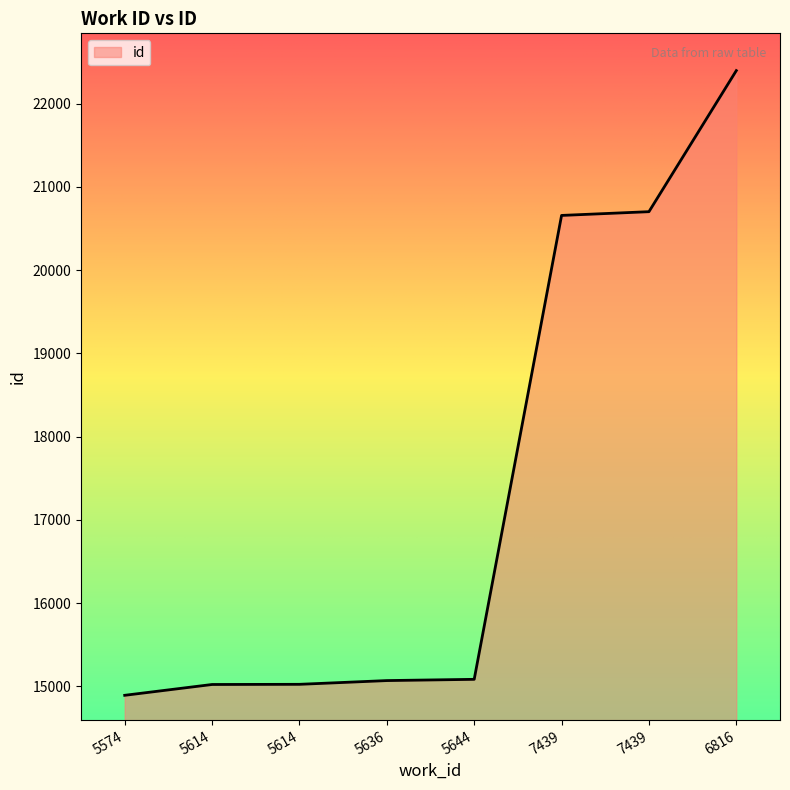

What is the difference between the values at 5614 and 7439?

5679